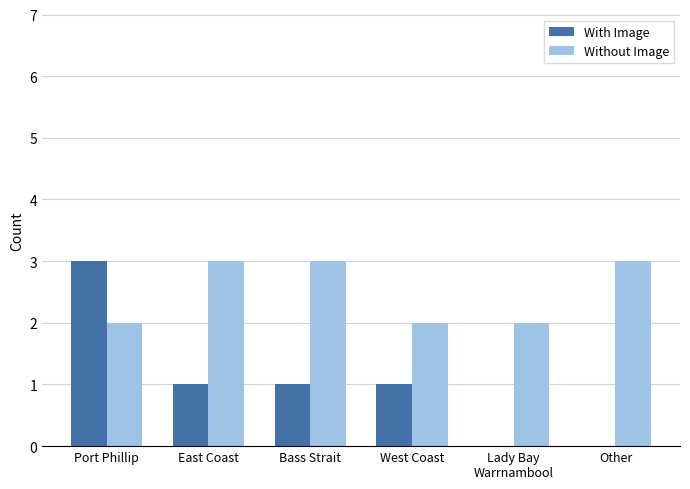

What is the maximum value for Without Image?

3